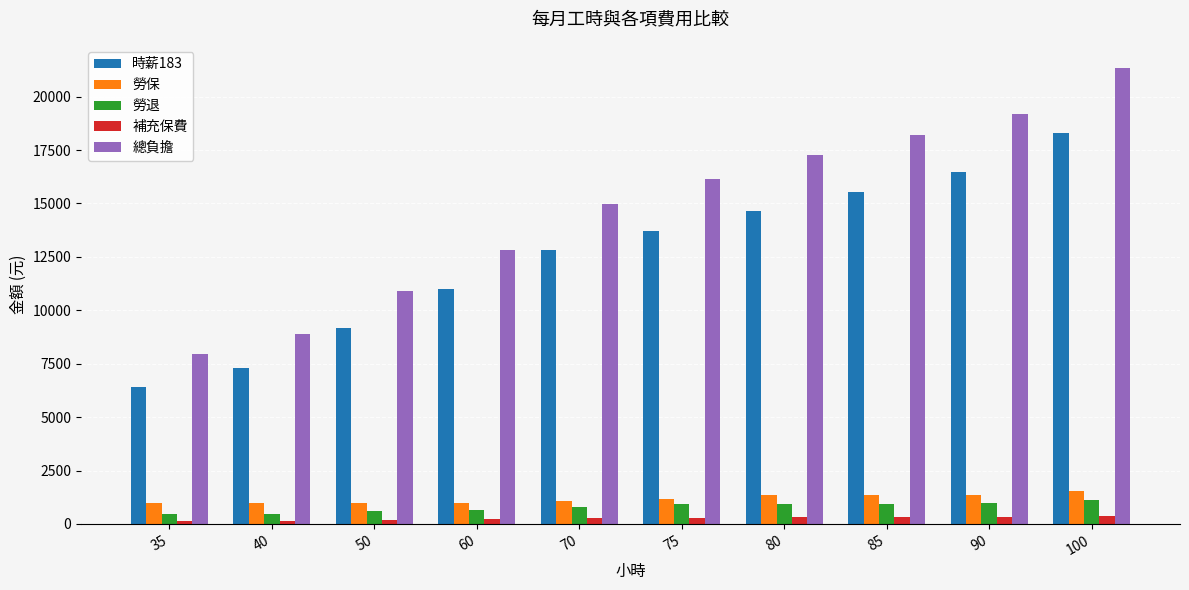

What is the sum of all 時薪183 values?

125355.0